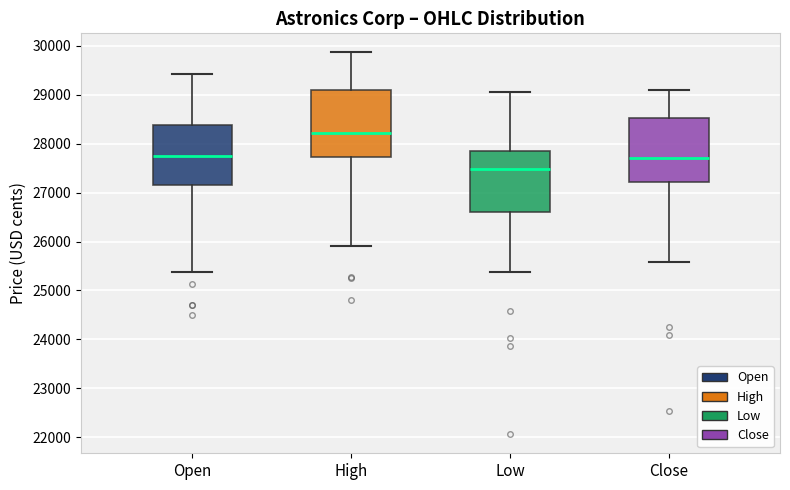

Reading left to right, read every box against the y-axis: the position of its median line, the range the box covers, and the ends of its whiskers. The values are not printed on the chart, so give them approximately, as read against the axis.

Open: median 27800, box 27200 to 28400, whiskers 25400 to 29400
High: median 28200, box 27700 to 29100, whiskers 25900 to 29900
Low: median 27500, box 26600 to 27900, whiskers 25400 to 29100
Close: median 27700, box 27200 to 28500, whiskers 25600 to 29100